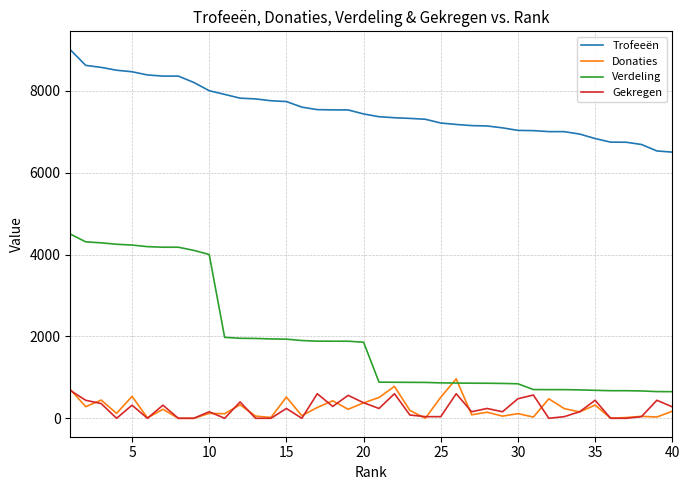

What is the difference between the maximum and minimum values in the Gekregen series?

680